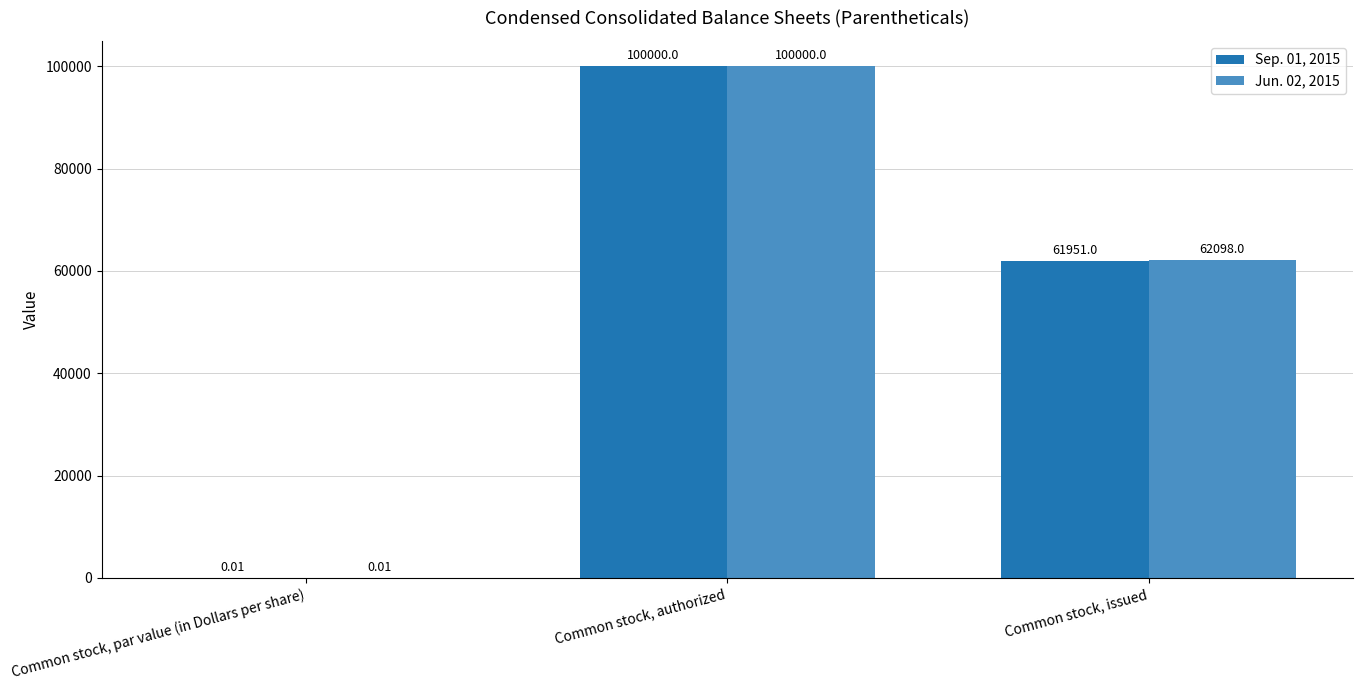

Between Common stock, authorized and Common stock, issued, which series saw the biggest shift?

Sep. 01, 2015